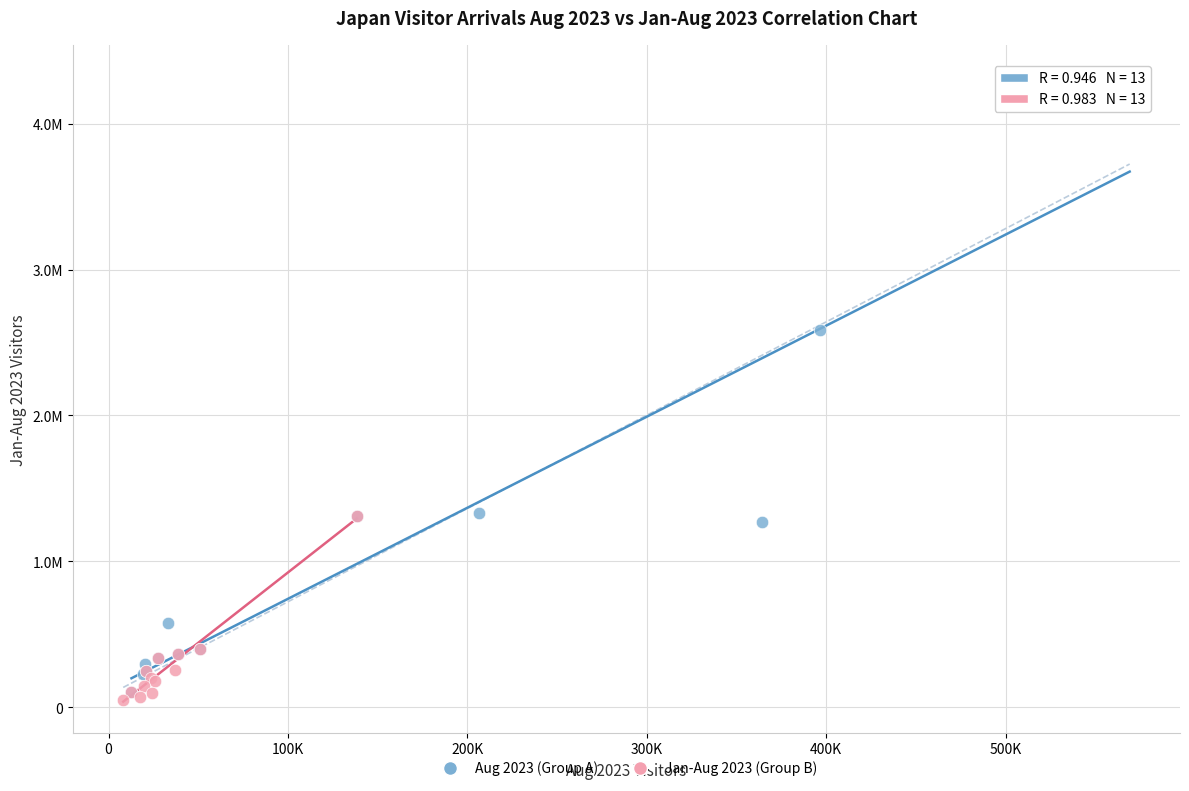

Which series contains the lowest Y value?

Jan-Aug 2023 (Group B)